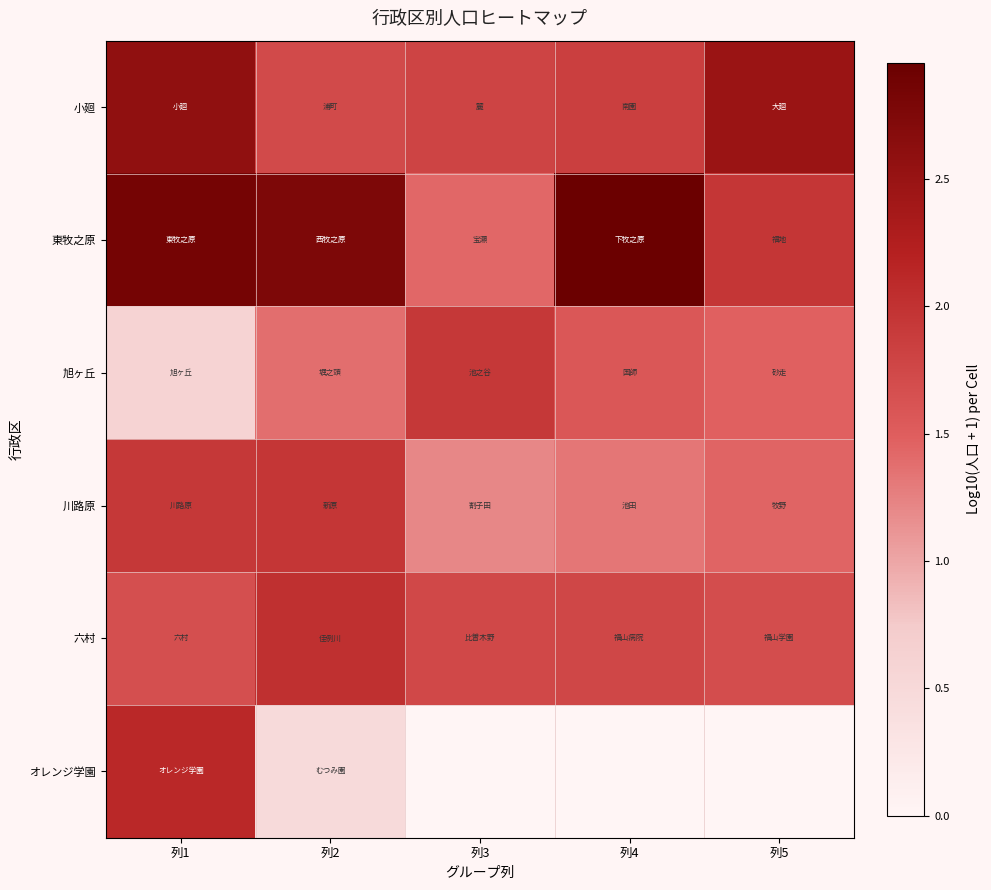

True or false: 東牧之原 has a value of 1.3 at 列2.

False